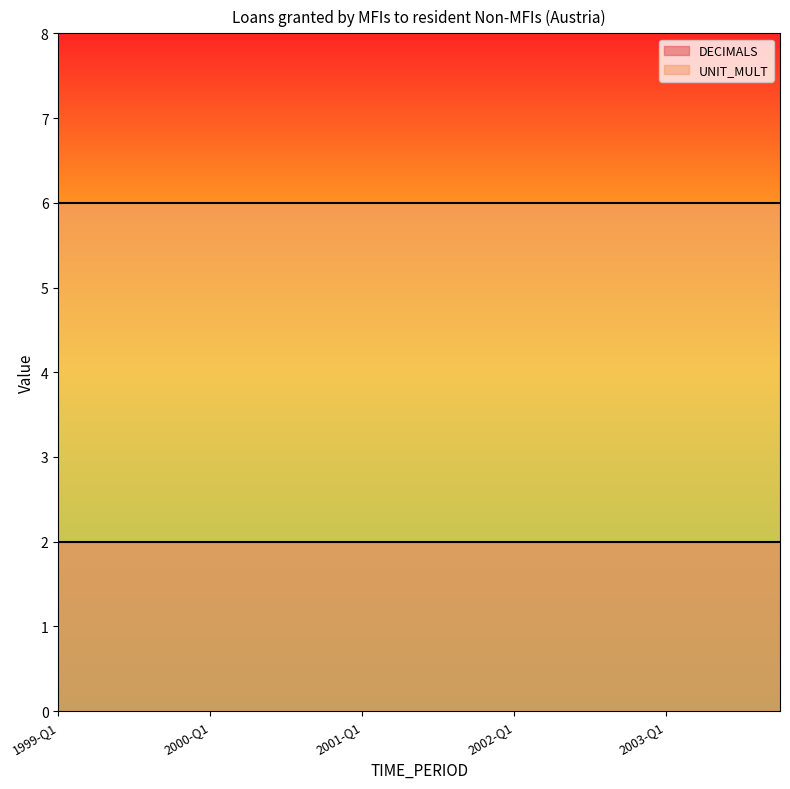

List the labels in order of UNIT_MULT value, smallest first.

1999-Q1, 1999-Q2, 1999-Q3, 1999-Q4, 2000-Q1, 2000-Q2, 2000-Q3, 2000-Q4, 2001-Q1, 2001-Q2, 2001-Q3, 2001-Q4, 2002-Q1, 2002-Q2, 2002-Q3, 2002-Q4, 2003-Q1, 2003-Q2, 2003-Q3, 2003-Q4